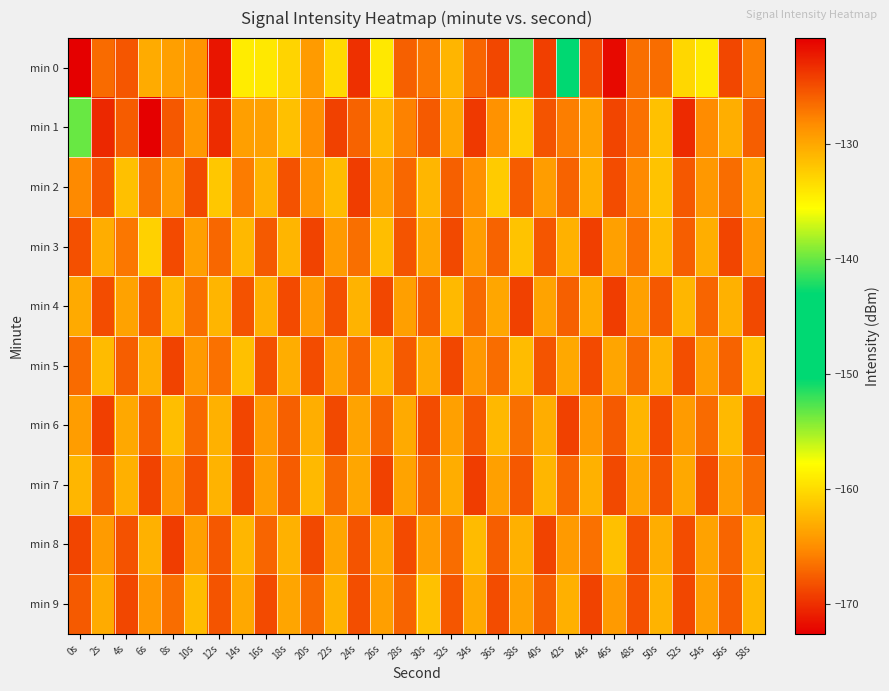

Reading right to left, extract all data points from this chart.

min 0: 58s=-127.6	56s=-124.6	54s=-134.4	52s=-133.1	50s=-126.7	48s=-126.8	46s=-121.4	44s=-125.1	42s=-144.6	40s=-124.2	38s=-140.0	36s=-124.6	34s=-126.3	32s=-130.9	30s=-127.2	28s=-126.0	26s=-134.3	24s=-123.4	22s=-133.4	20s=-129.3	18s=-133.0	16s=-134.2	14s=-134.4	12s=-122.0	10s=-128.8	8s=-129.5	6s=-130.3	4s=-125.4	2s=-126.5	0s=-172.6
min 1: 58s=-125.8	56s=-130.5	54s=-128.3	52s=-123.1	50s=-131.7	48s=-126.9	46s=-124.5	44s=-129.8	42s=-127.6	40s=-125.3	38s=-132.4	36s=-128.7	34s=-123.9	32s=-130.1	30s=-125.6	28s=-127.8	26s=-131.2	24s=-126.1	22s=-124.3	20s=-128.5	18s=-131.6	16s=-129.6	14s=-129.5	12s=-123.2	10s=-129.1	8s=-125.5	6s=-120.8	4s=-125.7	2s=-123.0	0s=-140.0
min 2: 58s=-130.3	56s=-126.6	54s=-129.1	52s=-125.5	50s=-131.8	48s=-128.2	46s=-124.9	44s=-130.7	42s=-126.1	40s=-129.4	38s=-125.7	36s=-132.3	34s=-128.6	32s=-125.9	30s=-131.0	28s=-126.3	26s=-129.7	24s=-124.1	22s=-131.4	20s=-128.9	18s=-125.2	16s=-130.8	14s=-127.5	12s=-132.1	10s=-124.7	8s=-129.3	6s=-126.8	4s=-131.6	2s=-125.4	0s=-128.2
min 3: 58s=-129.1	56s=-124.5	54s=-130.5	52s=-125.8	50s=-131.3	48s=-126.9	46s=-129.6	44s=-124.2	42s=-130.7	40s=-125.4	38s=-131.8	36s=-126.1	34s=-129.4	32s=-124.7	30s=-130.1	28s=-125.3	26s=-131.5	24s=-126.8	22s=-129.2	20s=-124.4	18s=-130.9	16s=-125.6	14s=-131.1	12s=-126.3	10s=-129.5	8s=-124.8	6s=-132.7	4s=-127.2	2s=-130.4	0s=-125.1
min 4: 58s=-124.7	56s=-130.7	54s=-126.2	52s=-131.0	50s=-125.5	48s=-129.6	46s=-124.1	44s=-130.4	42s=-125.9	40s=-129.8	38s=-124.3	36s=-130.0	34s=-126.4	32s=-131.2	30s=-125.7	28s=-129.5	26s=-124.6	24s=-130.8	22s=-125.1	20s=-129.3	18s=-124.8	16s=-130.6	14s=-125.2	12s=-130.9	10s=-126.6	8s=-131.1	6s=-125.4	4s=-129.7	2s=-124.9	0s=-130.2
min 5: 58s=-131.7	56s=-126.1	54s=-129.5	52s=-125.0	50s=-130.8	48s=-126.4	46s=-129.9	44s=-124.8	42s=-130.1	40s=-125.3	38s=-131.4	36s=-126.7	34s=-129.1	32s=-124.6	30s=-130.3	28s=-125.6	26s=-131.0	24s=-126.2	22s=-129.7	20s=-124.9	18s=-130.4	16s=-125.1	14s=-131.6	12s=-126.9	10s=-129.2	8s=-124.4	6s=-130.6	4s=-125.8	2s=-131.3	0s=-126.5
min 6: 58s=-125.2	56s=-131.2	54s=-126.5	52s=-129.3	50s=-124.8	48s=-130.9	46s=-125.6	44s=-129.1	42s=-124.3	40s=-130.4	38s=-126.8	36s=-131.1	34s=-125.4	32s=-129.6	30s=-124.9	28s=-130.2	26s=-126.1	24s=-129.8	22s=-124.7	20s=-130.5	18s=-125.9	16s=-129.2	14s=-124.5	12s=-130.7	10s=-126.3	8s=-131.5	6s=-125.7	4s=-130.1	2s=-124.2	0s=-129.4
min 7: 58s=-126.6	56s=-129.4	54s=-124.8	52s=-130.1	50s=-125.3	48s=-129.9	46s=-124.7	44s=-130.7	42s=-126.2	40s=-131.0	38s=-125.5	36s=-129.6	34s=-124.1	32s=-130.4	30s=-125.9	28s=-129.8	26s=-124.3	24s=-130.0	22s=-126.4	20s=-131.2	18s=-125.7	16s=-129.5	14s=-124.6	12s=-130.8	10s=-125.1	8s=-129.2	6s=-124.4	4s=-130.6	2s=-125.8	0s=-131.0
min 8: 58s=-131.0	56s=-126.2	54s=-129.7	52s=-124.9	50s=-130.4	48s=-125.1	46s=-131.6	44s=-126.9	42s=-129.2	40s=-124.4	38s=-130.6	36s=-125.8	34s=-131.3	32s=-126.6	30s=-129.4	28s=-124.8	26s=-130.1	24s=-125.3	22s=-129.9	20s=-124.7	18s=-130.7	16s=-126.2	14s=-131.0	12s=-125.5	10s=-129.6	8s=-124.1	6s=-130.7	4s=-125.2	2s=-129.3	0s=-124.5
min 9: 58s=-131.2	56s=-125.7	54s=-129.5	52s=-124.6	50s=-130.8	48s=-125.1	46s=-129.2	44s=-124.4	42s=-130.6	40s=-125.8	38s=-129.7	36s=-124.9	34s=-130.2	32s=-125.4	30s=-131.7	28s=-126.1	26s=-129.5	24s=-125.0	22s=-130.8	20s=-126.4	18s=-129.9	16s=-124.8	14s=-130.1	12s=-125.3	10s=-131.4	8s=-126.7	6s=-129.1	4s=-124.6	2s=-130.3	0s=-125.6